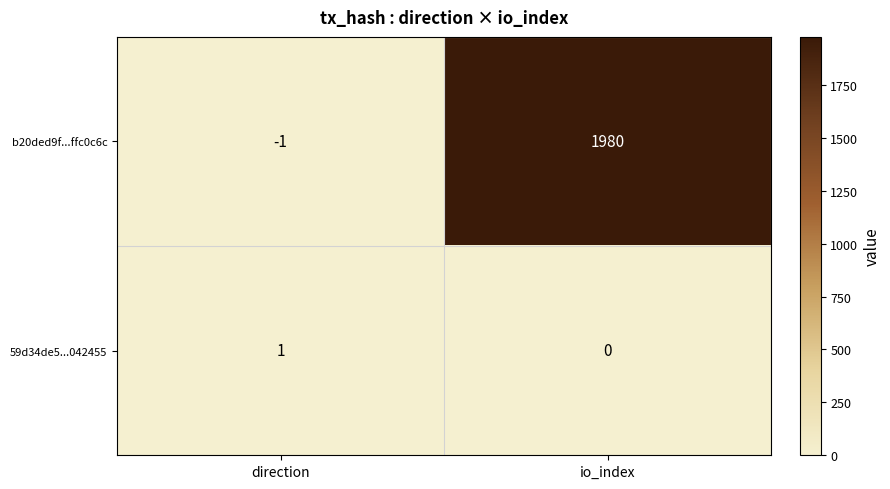

Rank the series by their average value, from lowest to highest.

59d34de5...042455, b20ded9f...ffc0c6c